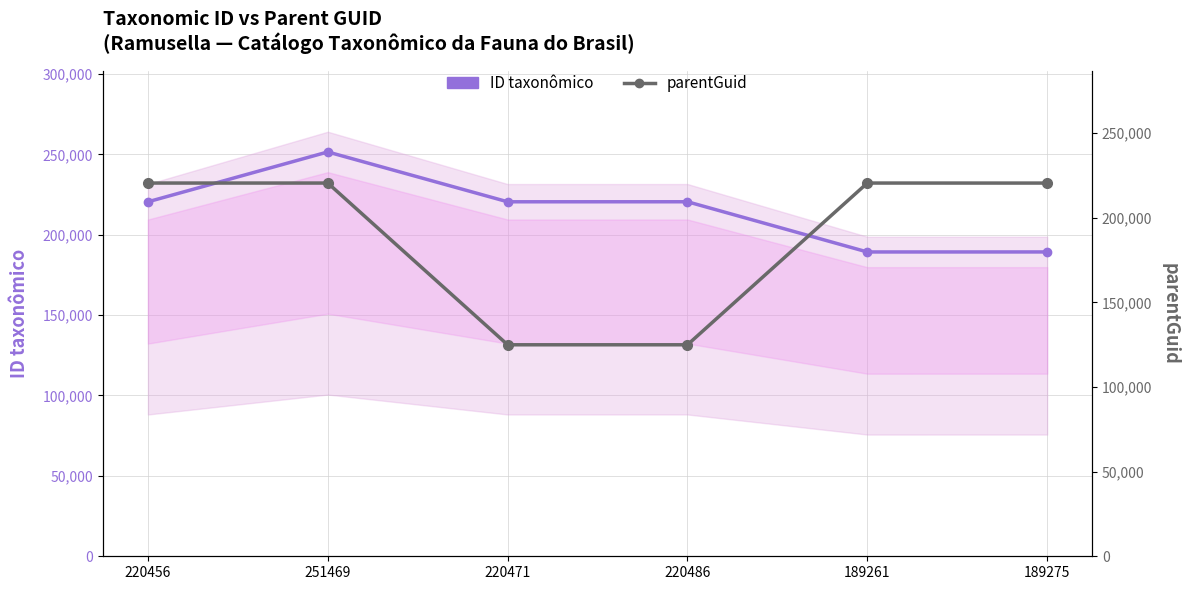

Which series changed the most between 251469 and 189275?

ID taxonômico